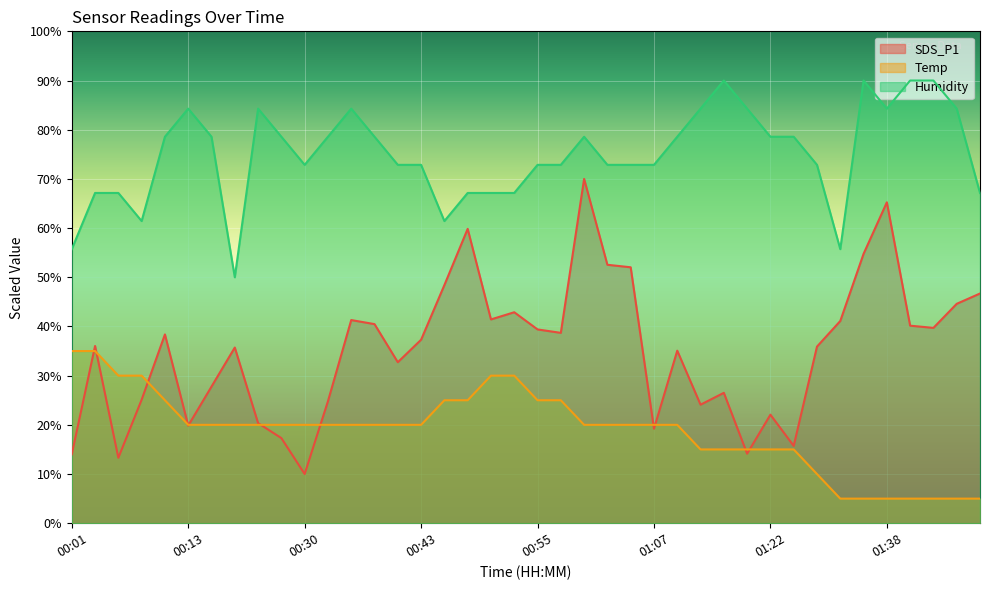

Reading left to right, what are all the values shown in this chart?

SDS_P1: 00:01=14.0	00:03=36.0	00:06=13.3	00:08=25.1	00:11=38.4	00:13=19.8	00:21=27.8	00:23=35.7	00:26=20.3	00:28=17.3	00:30=10.0	00:33=24.8	00:35=41.3	00:38=40.5	00:40=32.7	00:43=37.3	00:45=48.4	00:48=59.8	00:50=41.4	00:53=42.9	00:55=39.4	00:57=38.7	01:00=70.0	01:02=52.5	01:05=52.0	01:07=19.2	01:13=35.1	01:15=24.1	01:17=26.5	01:20=14.1	01:22=22.1	01:25=15.7	01:27=35.9	01:30=41.1	01:35=54.8	01:38=65.2	01:40=40.2	01:43=39.7	01:45=44.6	01:48=46.7
Temp: 00:01=35.0	00:03=35.0	00:06=30.0	00:08=30.0	00:11=25.0	00:13=20.0	00:21=20.0	00:23=20.0	00:26=20.0	00:28=20.0	00:30=20.0	00:33=20.0	00:35=20.0	00:38=20.0	00:40=20.0	00:43=20.0	00:45=25.0	00:48=25.0	00:50=30.0	00:53=30.0	00:55=25.0	00:57=25.0	01:00=20.0	01:02=20.0	01:05=20.0	01:07=20.0	01:13=20.0	01:15=15.0	01:17=15.0	01:20=15.0	01:22=15.0	01:25=15.0	01:27=10.0	01:30=5.0	01:35=5.0	01:38=5.0	01:40=5.0	01:43=5.0	01:45=5.0	01:48=5.0
Humidity: 00:01=55.7	00:03=67.1	00:06=67.1	00:08=61.4	00:11=78.6	00:13=84.3	00:21=78.6	00:23=50.0	00:26=84.3	00:28=78.6	00:30=72.9	00:33=78.6	00:35=84.3	00:38=78.6	00:40=72.9	00:43=72.9	00:45=61.4	00:48=67.1	00:50=67.1	00:53=67.1	00:55=72.9	00:57=72.9	01:00=78.6	01:02=72.9	01:05=72.9	01:07=72.9	01:13=78.6	01:15=84.3	01:17=90.0	01:20=84.3	01:22=78.6	01:25=78.6	01:27=72.9	01:30=55.7	01:35=90.0	01:38=84.3	01:40=90.0	01:43=90.0	01:45=84.3	01:48=67.1